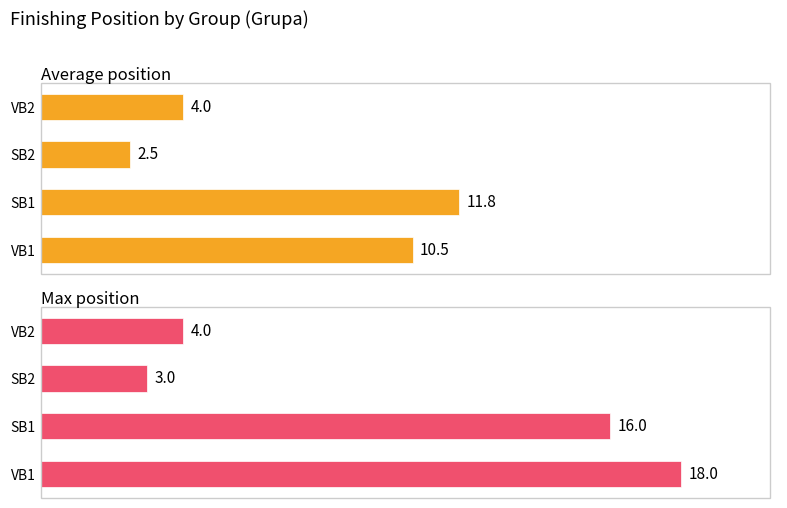

What is the approximate value of Max position at SB1?

16.0